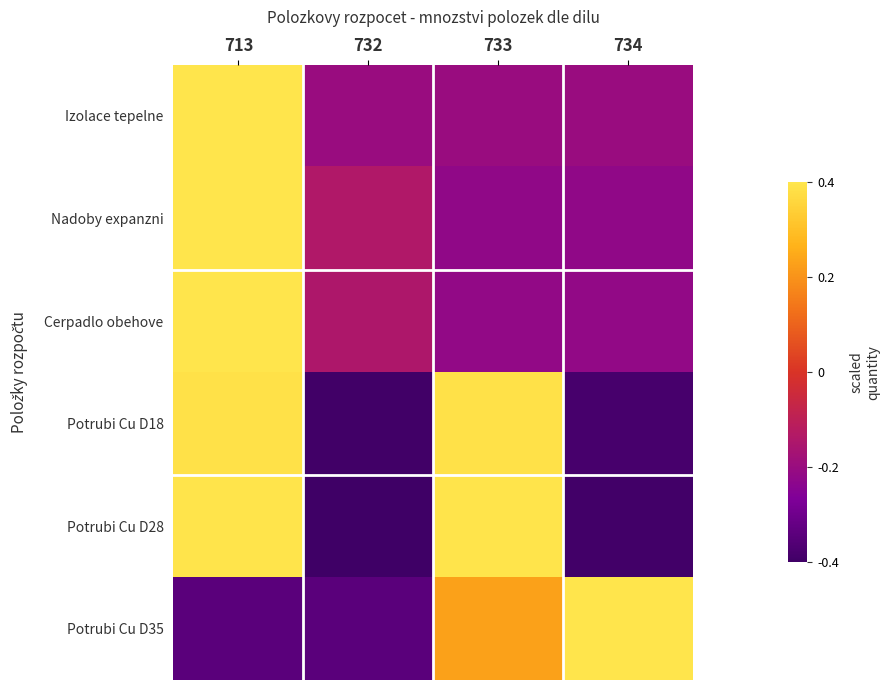

Reading left to right, extract all data points from this chart.

Izolace tepelne: 713=0.7	732=-0.2	733=-0.2	734=-0.2
Nadoby expanzni: 713=0.7	732=-0.2	733=-0.3	734=-0.3
Cerpadlo obehove: 713=0.7	732=-0.2	733=-0.3	734=-0.3
Potrubi Cu D18: 713=0.5	732=-0.5	733=0.5	734=-0.5
Potrubi Cu D28: 713=0.5	732=-0.5	733=0.5	734=-0.5
Potrubi Cu D35: 713=-0.4	732=-0.4	733=0.3	734=0.6